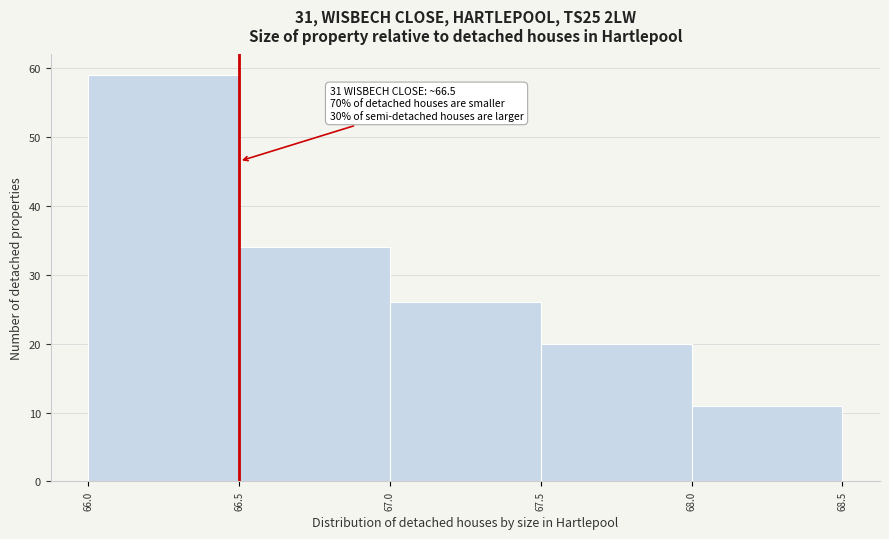

Which range on the x-axis has the tallest bar?

66.0 to 66.5